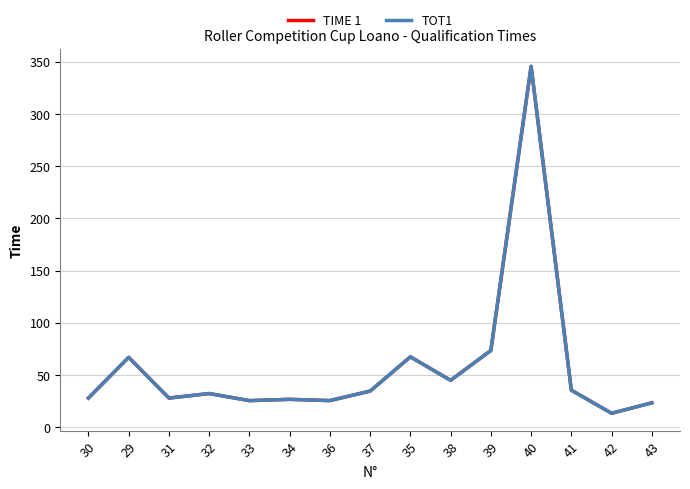

The value of TIME 1 at 31 is 13.7. True or false?

False